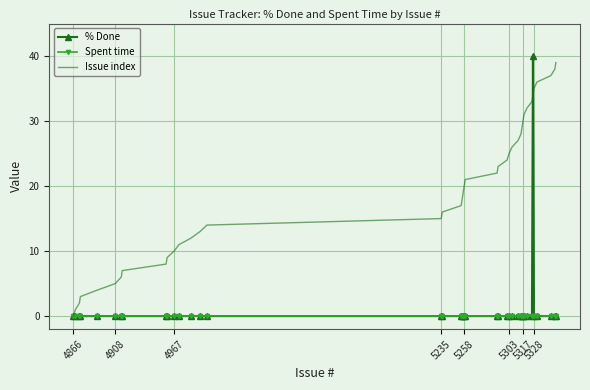

What is the greatest value displayed?

40